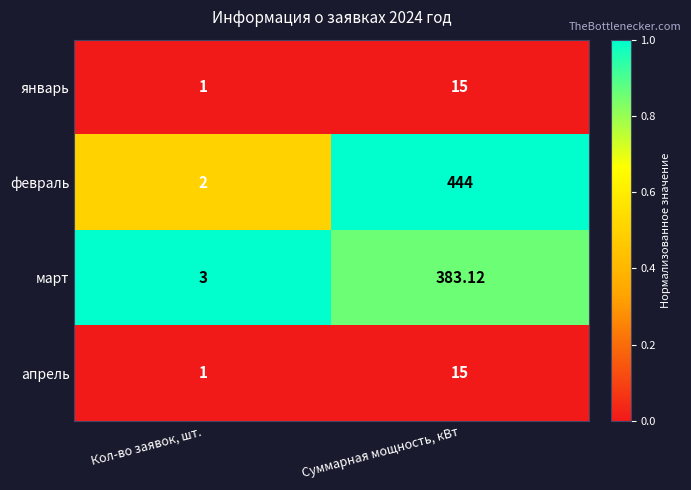

Which category has the lowest value across all series?

Кол-во заявок, шт.